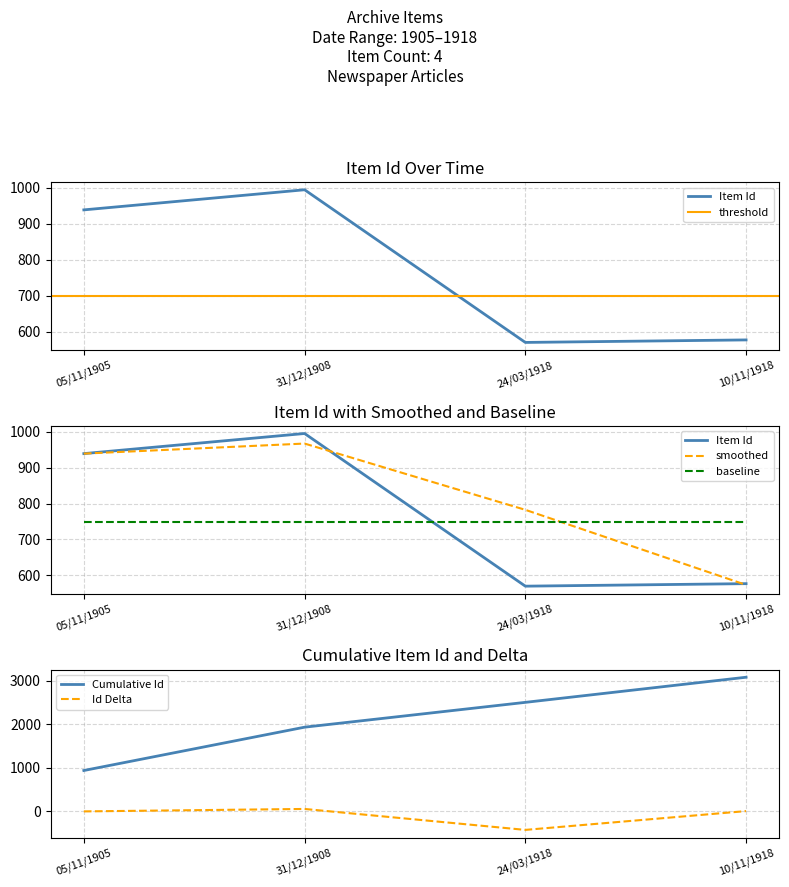

True or false: Id Delta and Cumulative Id intersect in this chart.

False